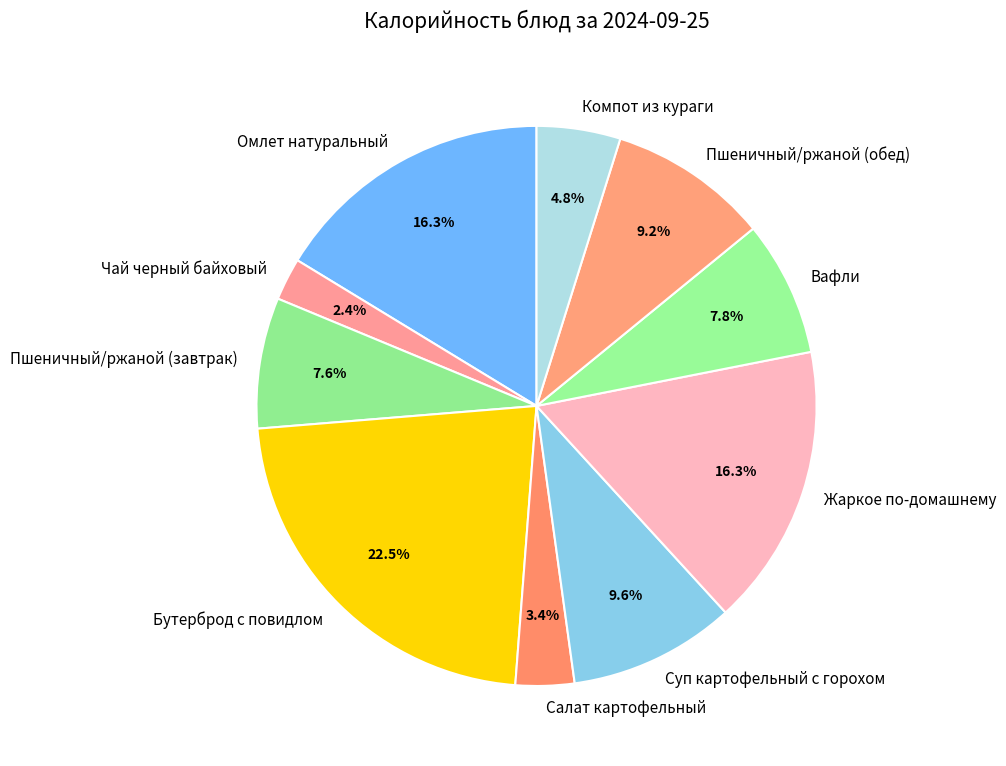

To the nearest percent, what is the average slice percentage?

10%